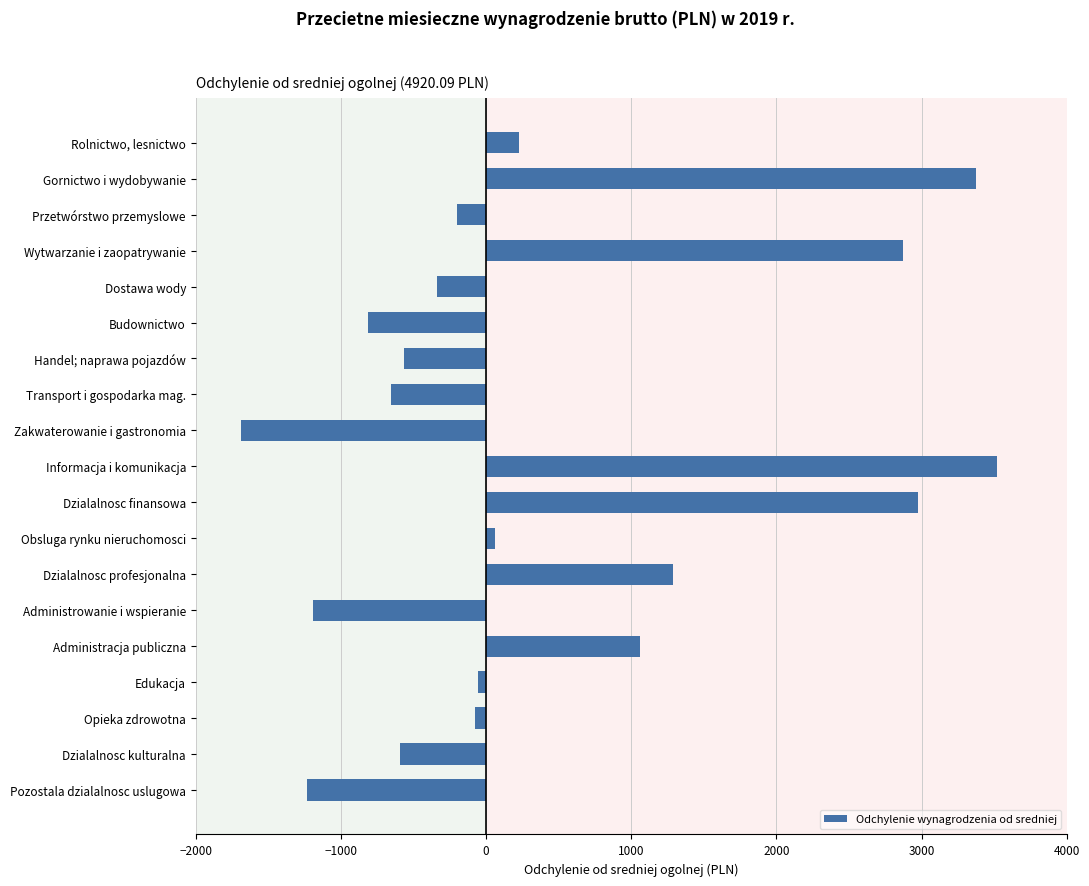

What is the value of the 19th bar from the top?

-1231.1